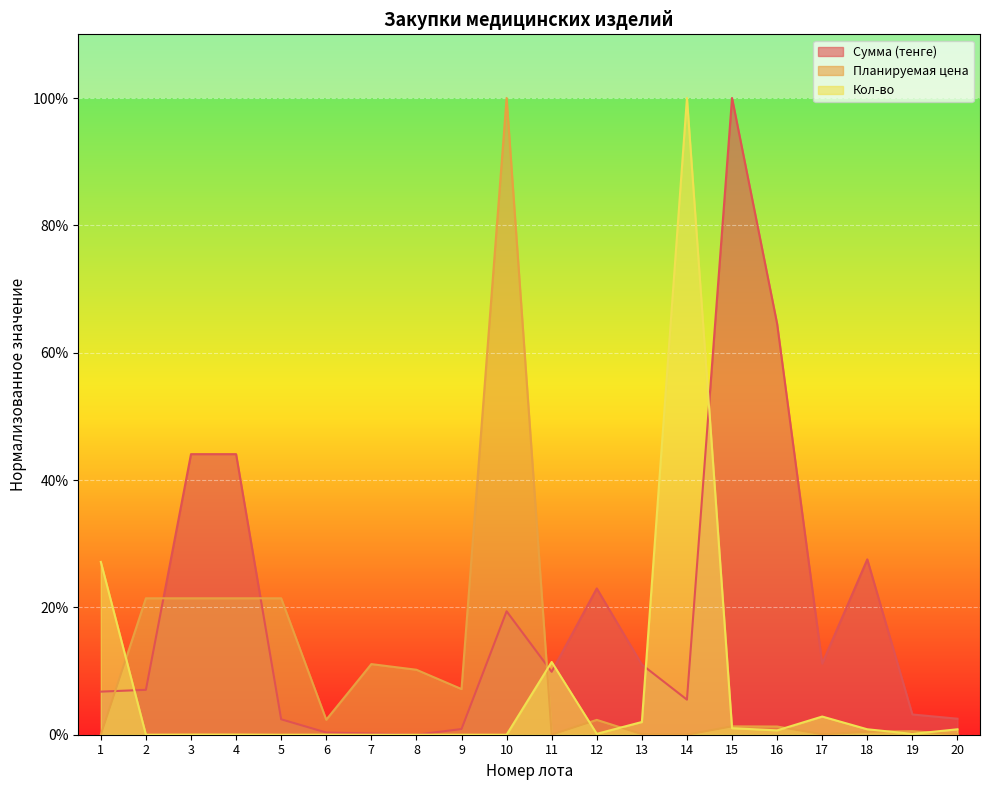

How many lines are shown in the chart?

3